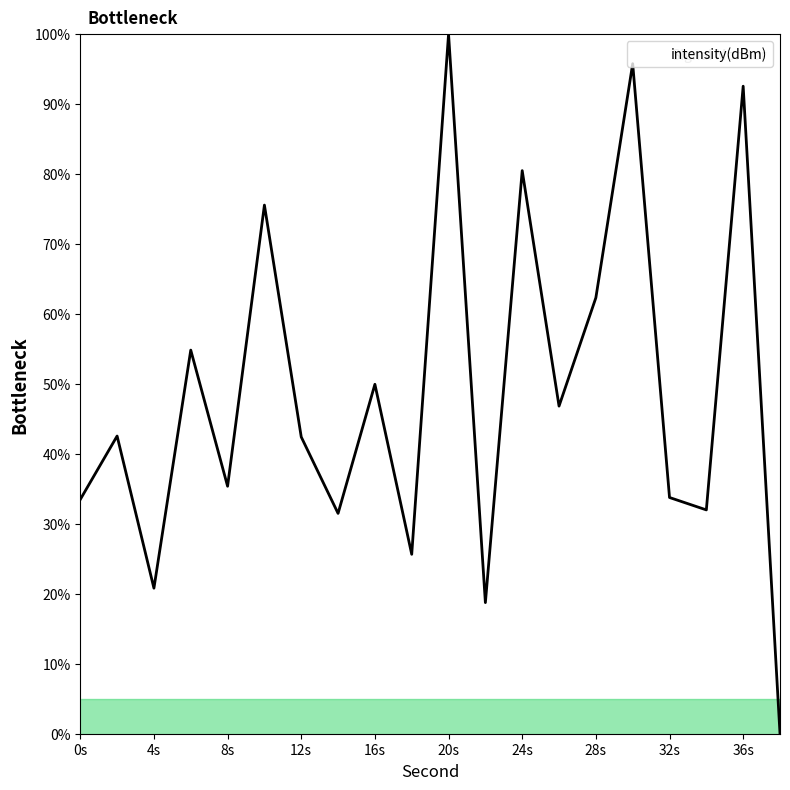

Does the chart display data point markers on the line(s)?

No